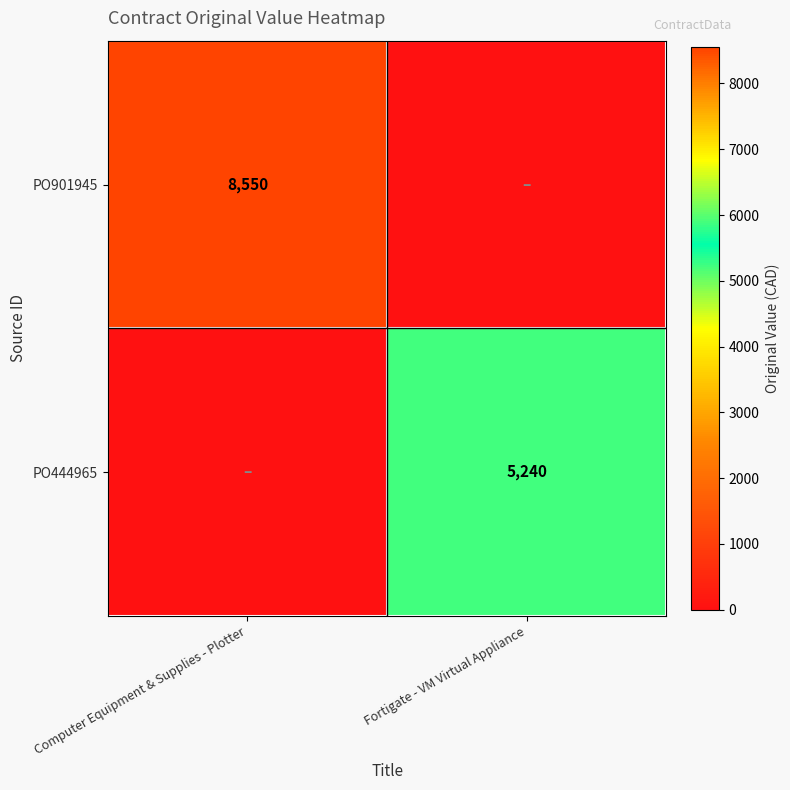

Is the value of PO444965 at Fortigate - VM Virtual Appliance greater than the value of PO901945 at Computer Equipment & Supplies - Plotter?

No